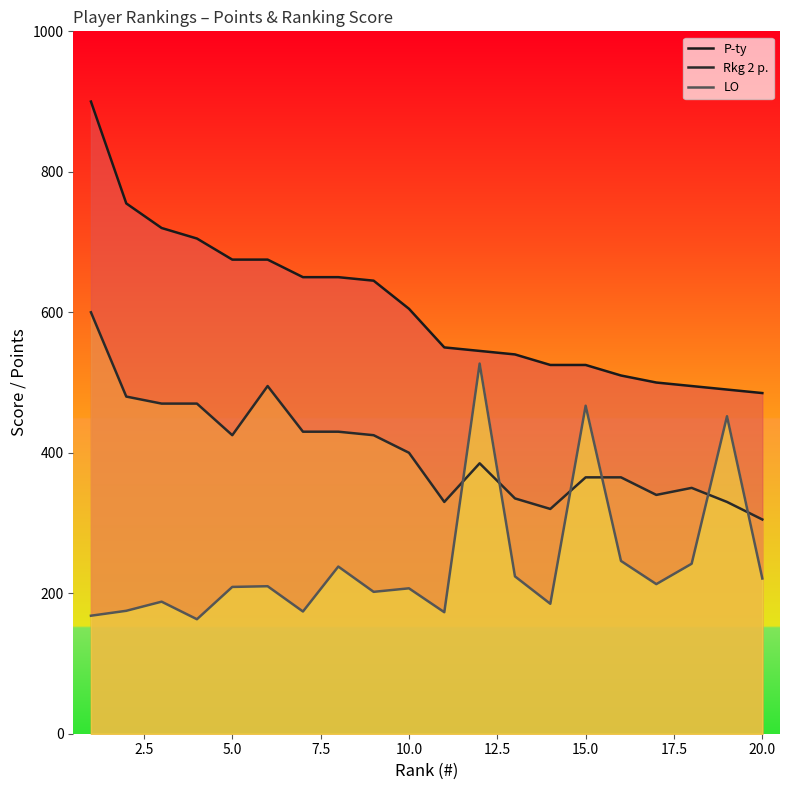

How many lines are shown in the chart?

3